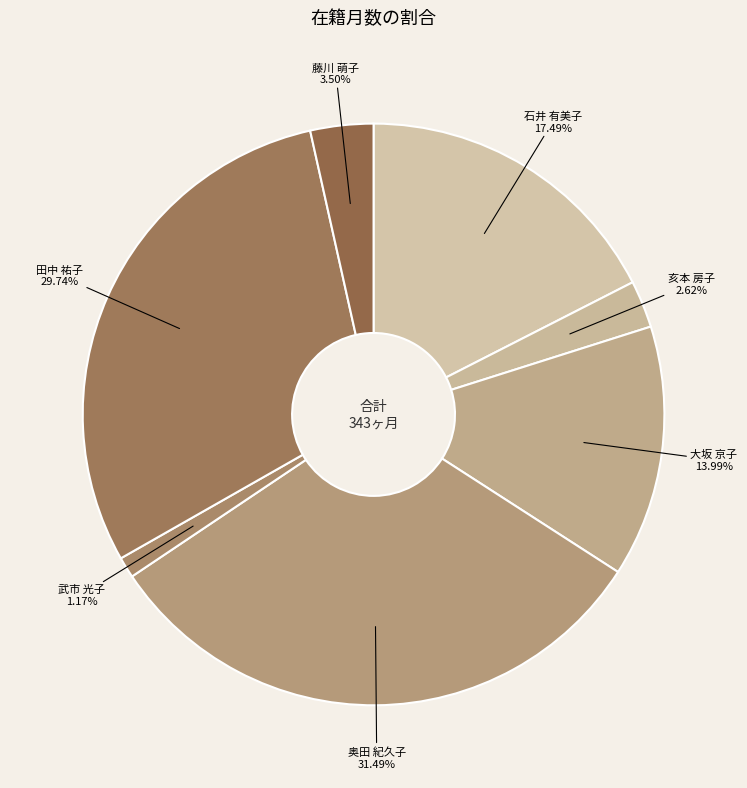

Is 田中 祐子 the majority of the pie?

No